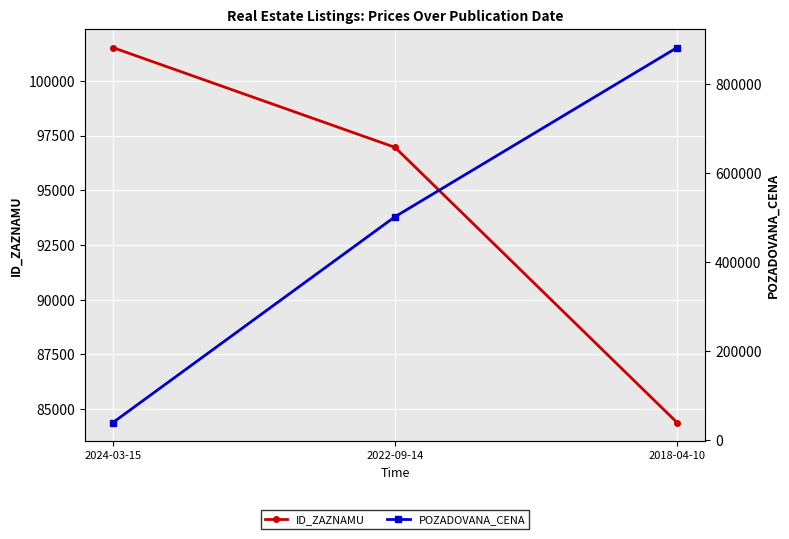

Which series has the widest spread of values?

POZADOVANA_CENA